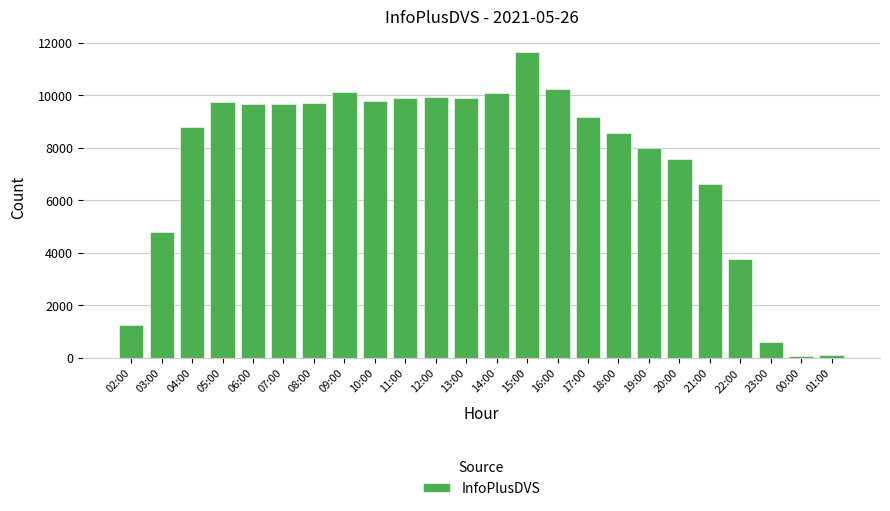

What is the ratio of the value at 04:00 to the value at 12:00?

0.9